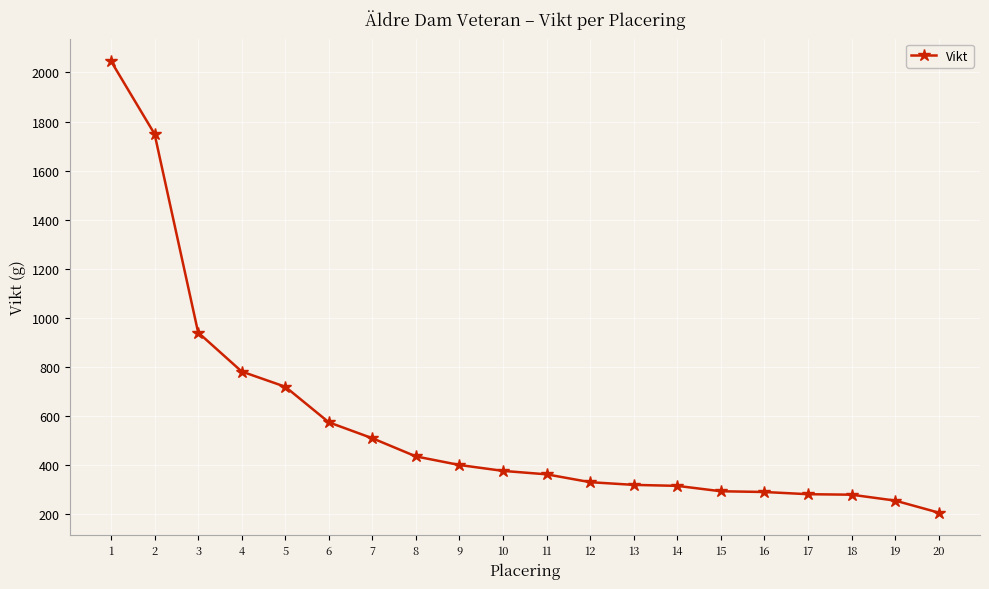

What is the change in value from 1 to 9?

-1646